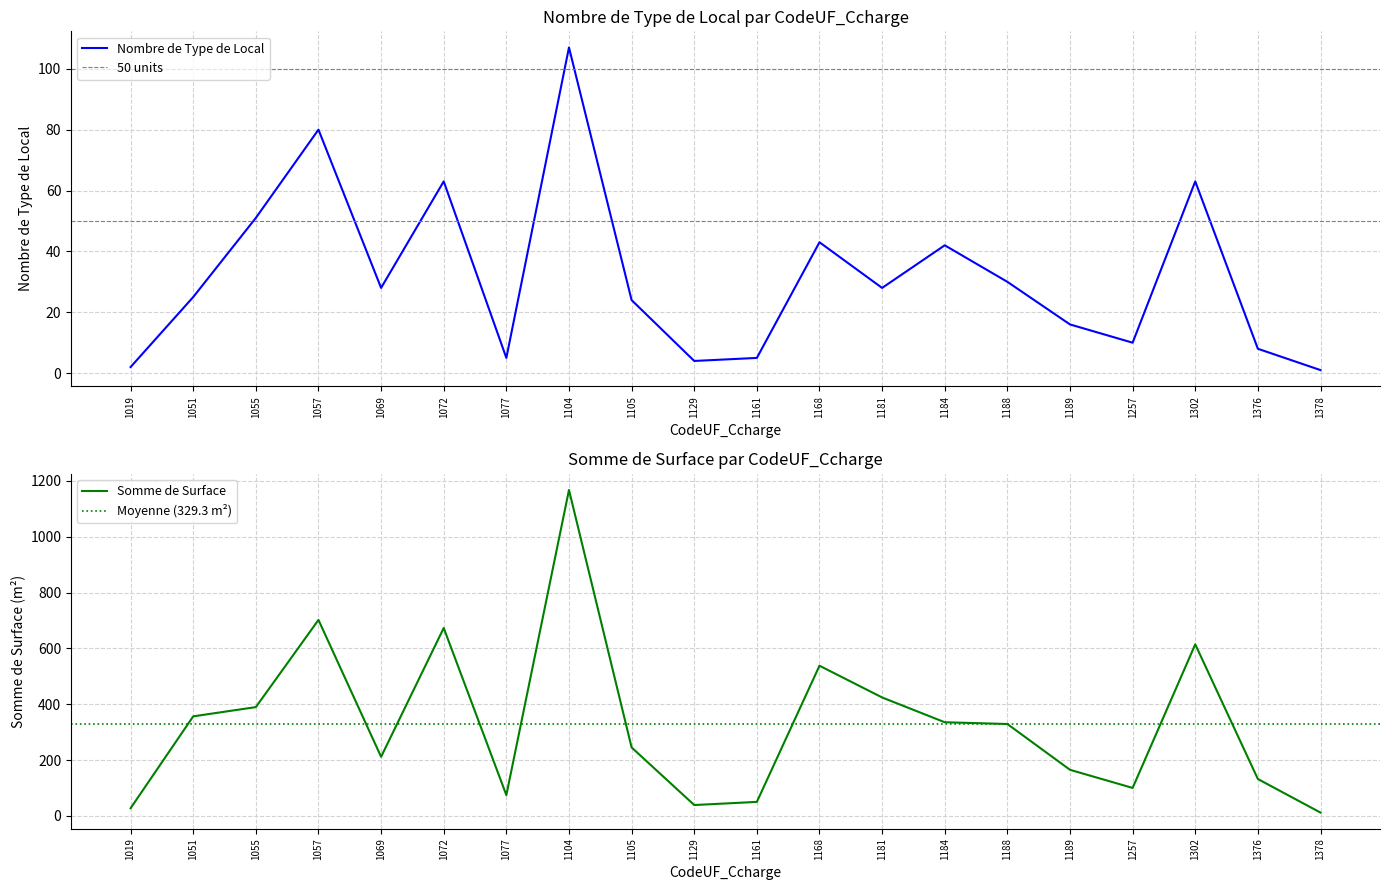

What is the spread (max minus min) of values at 1055?

338.6